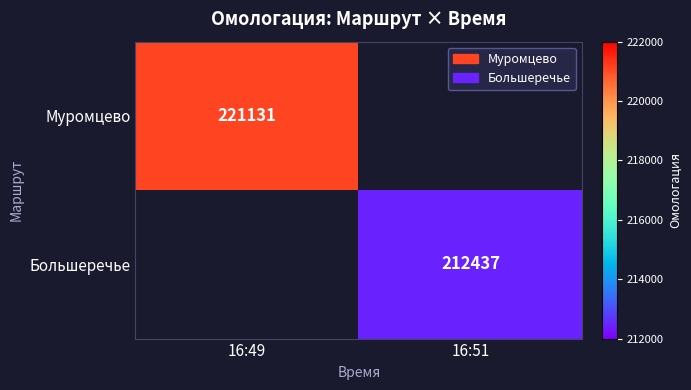

The value of Муромцево at 16:49 is 144358. True or false?

False